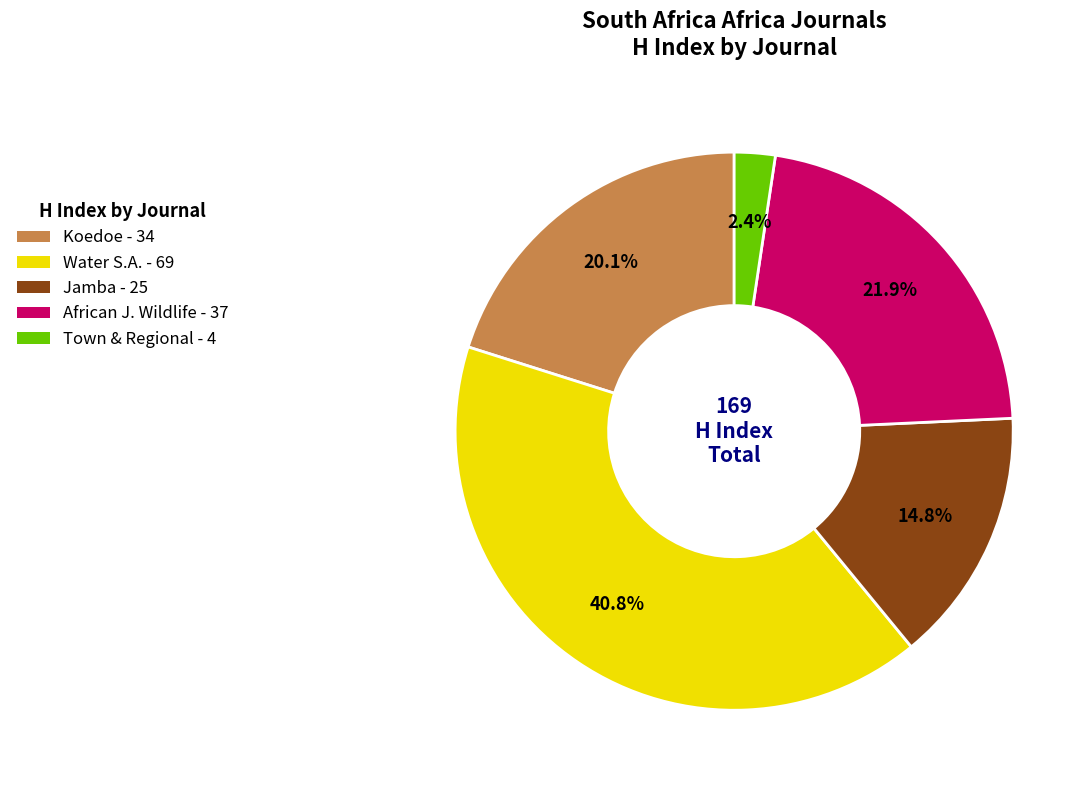

Is there a majority slice in this chart?

No